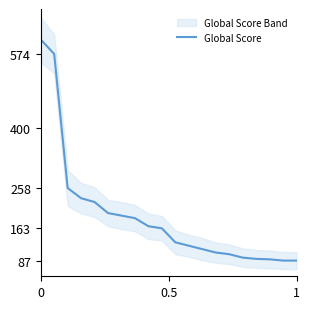

What is the lowest value of the Global Score series?

87